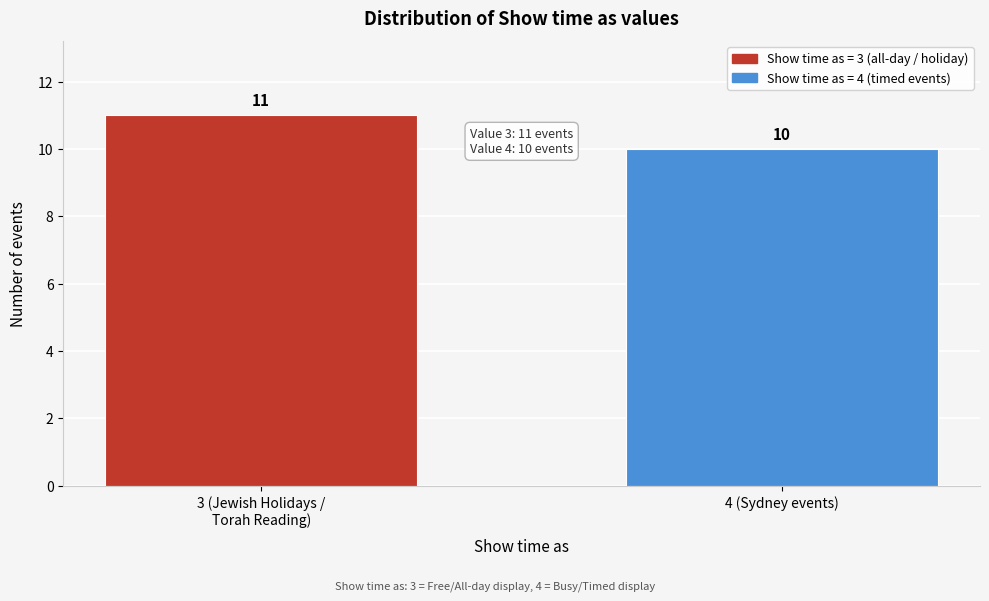

Reading right to left, list all the values displayed in this chart.

10	11